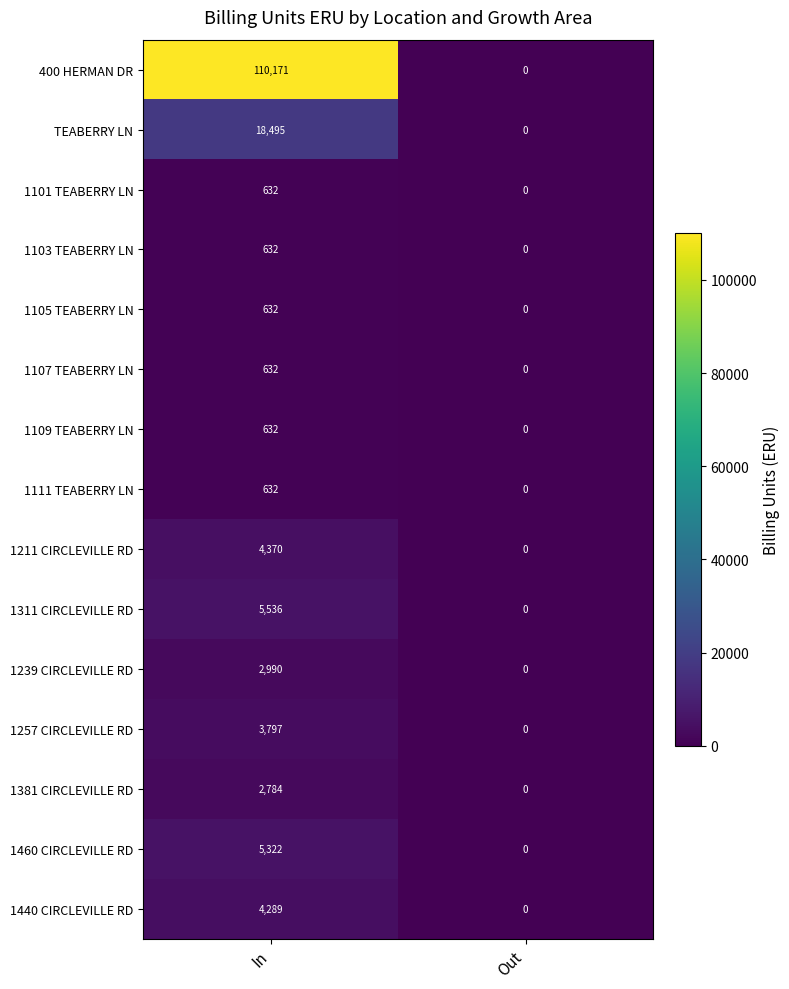

How many series are shown in this chart?

15